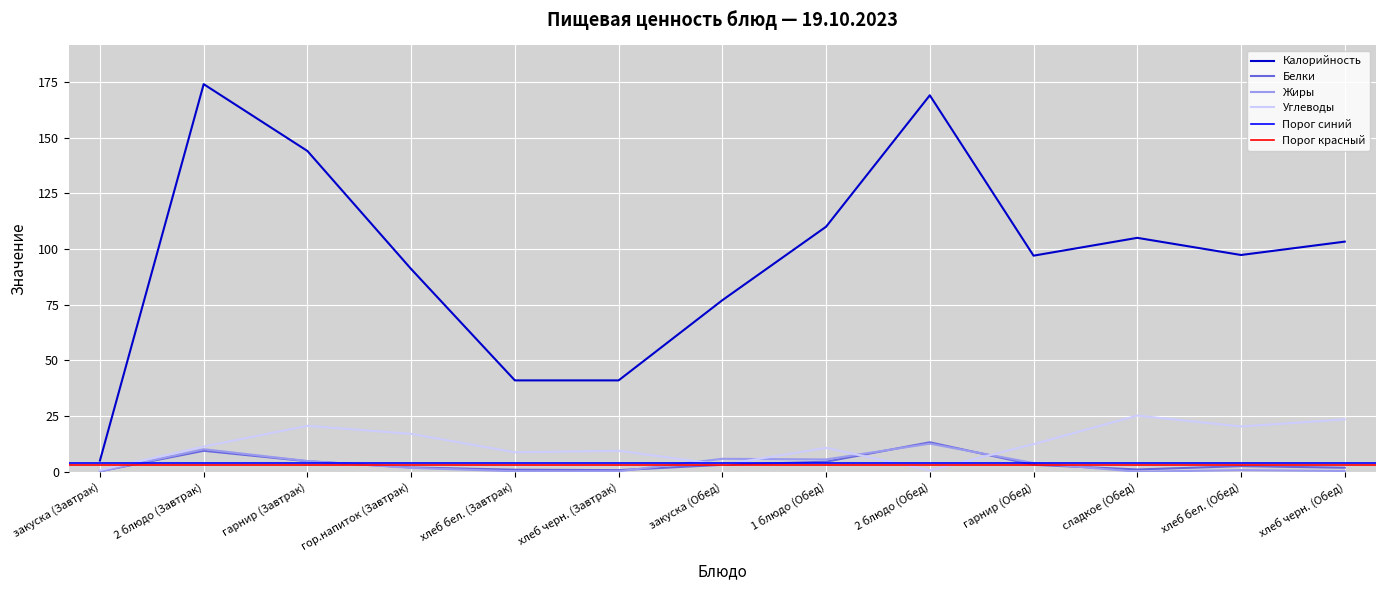

True or false: Жиры has a value of 5.5 at 1 блюдо (Обед).

True